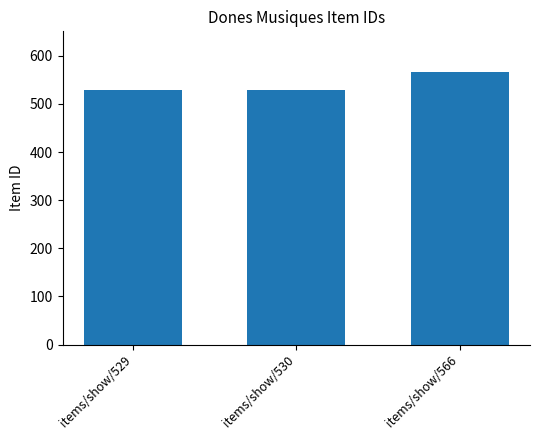

What is the ratio of the value at items/show/529 to the value at items/show/566?

0.9